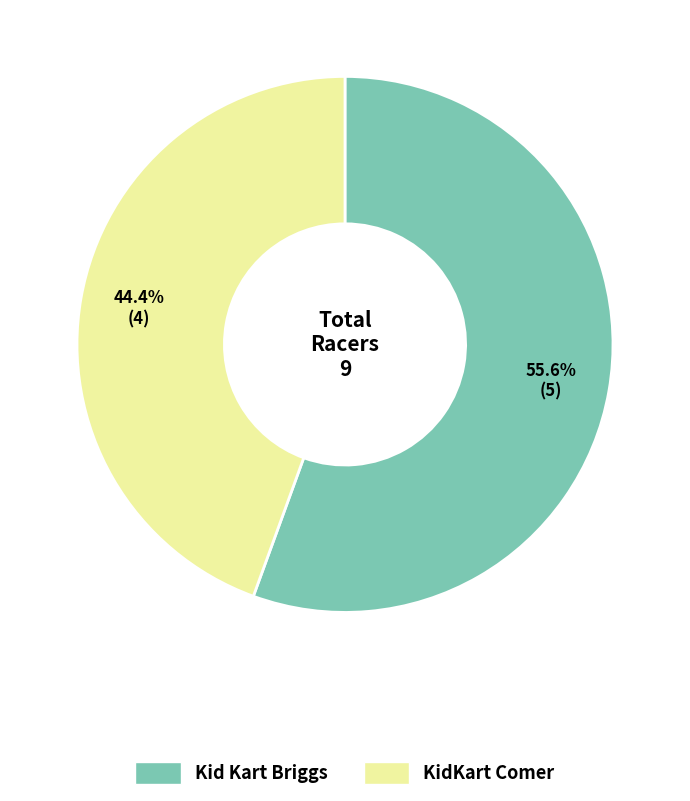

Between KidKart Comer and Kid Kart Briggs, which is larger?

Kid Kart Briggs